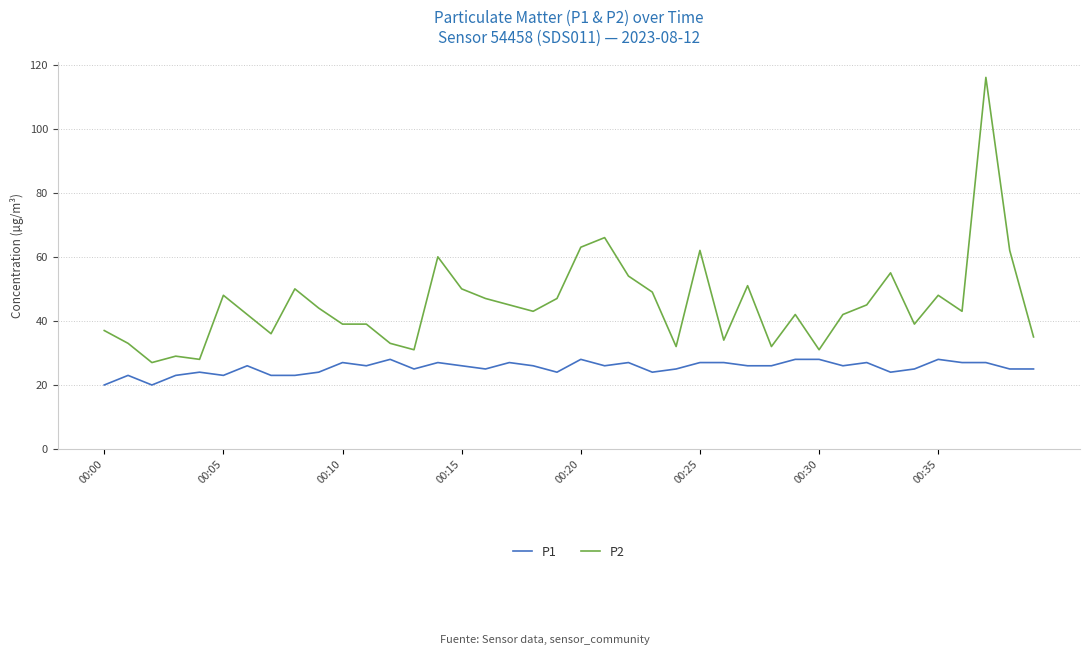

True or false: P2 and P1 cross at least once.

False